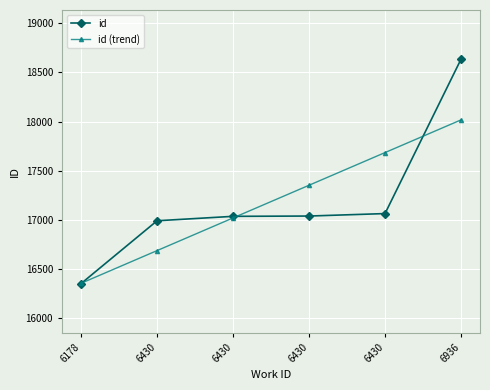

List the series in order of their peak value, highest first.

id, id (trend)